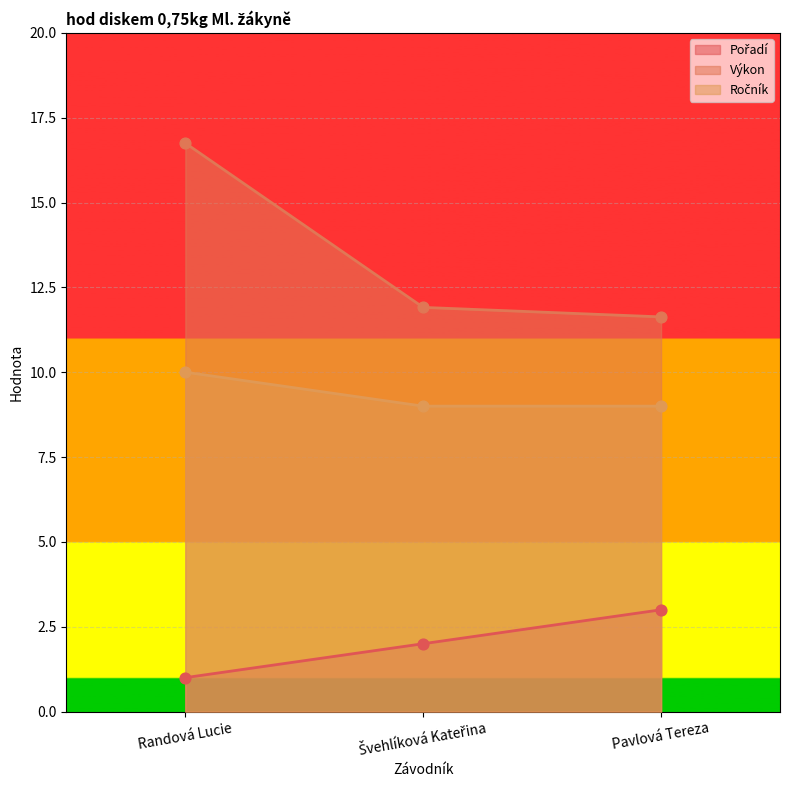

Which series reaches the maximum Y coordinate?

Výkon